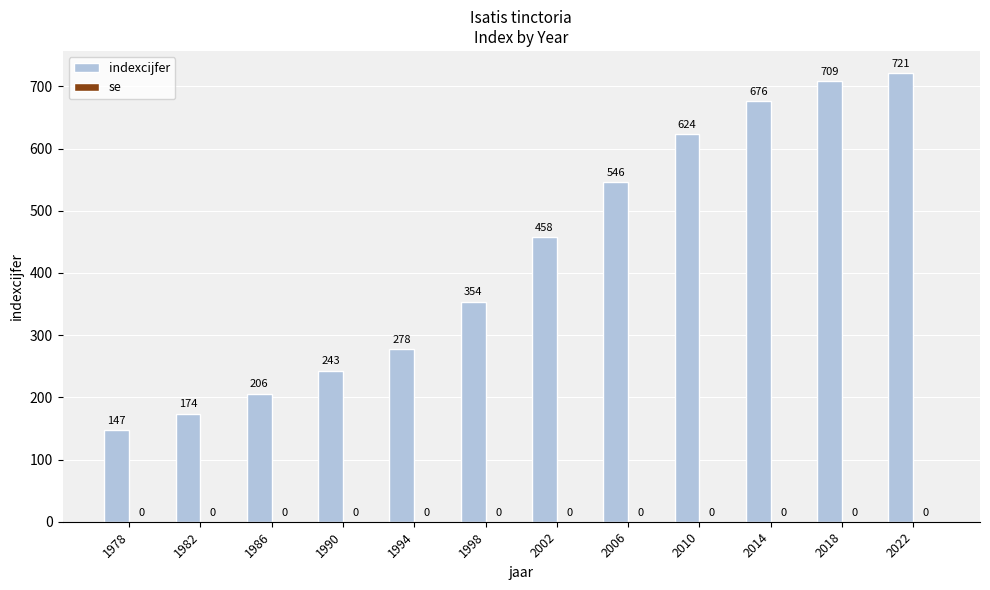

Is it true that the value at 2022 is 721?

True